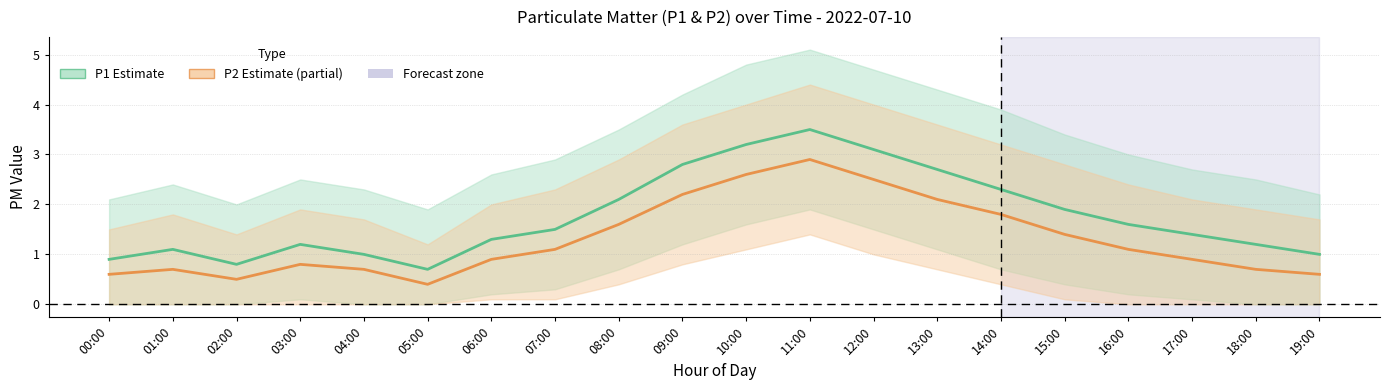

What is the total value across all series at 18:00?

1.9